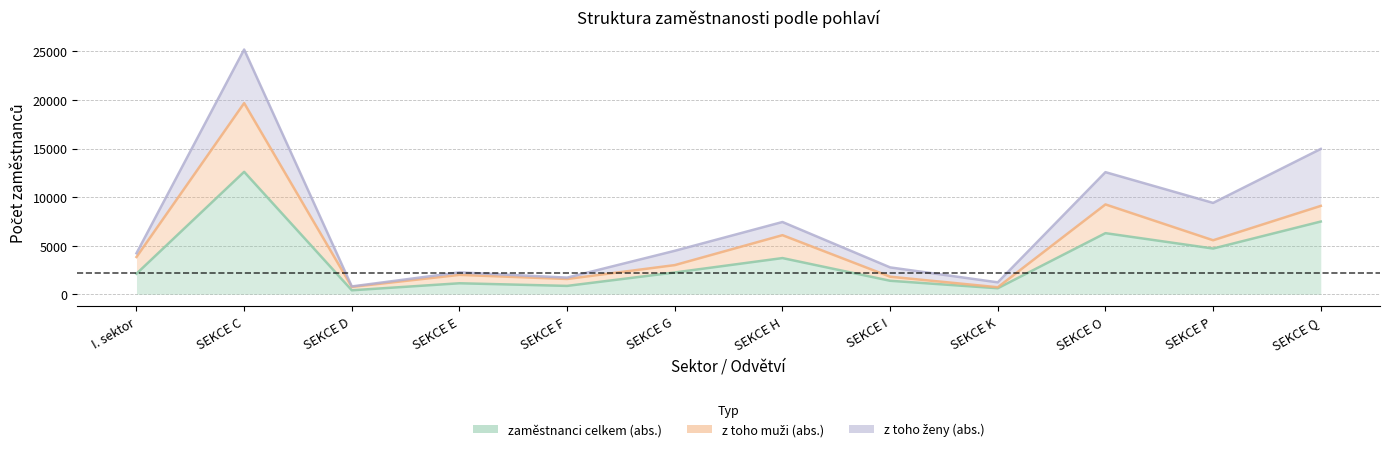

Which series has the largest total across all categories?

zaměstnanci celkem (abs.)